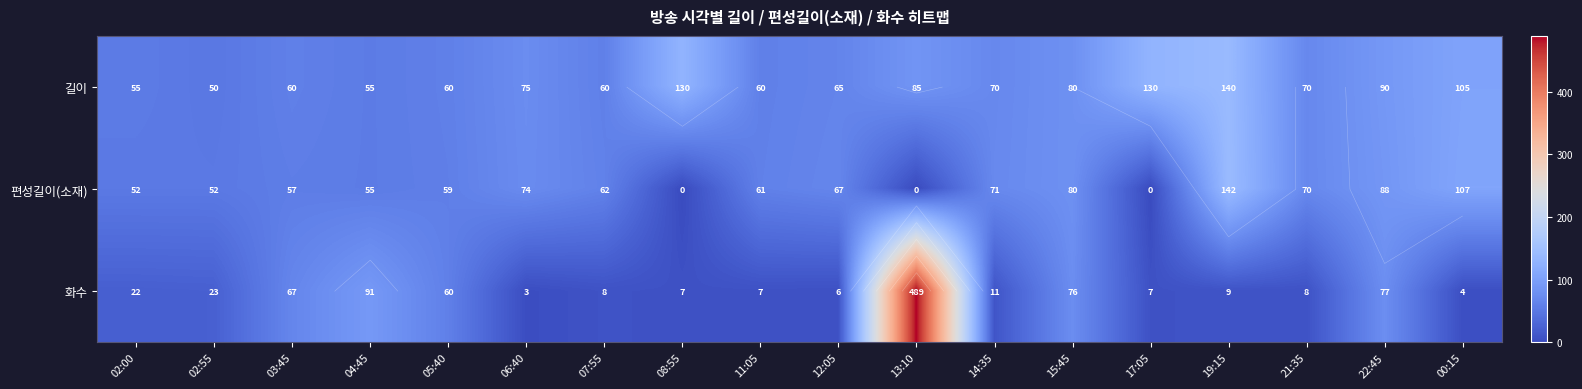

Count the number of data series in this chart.

3